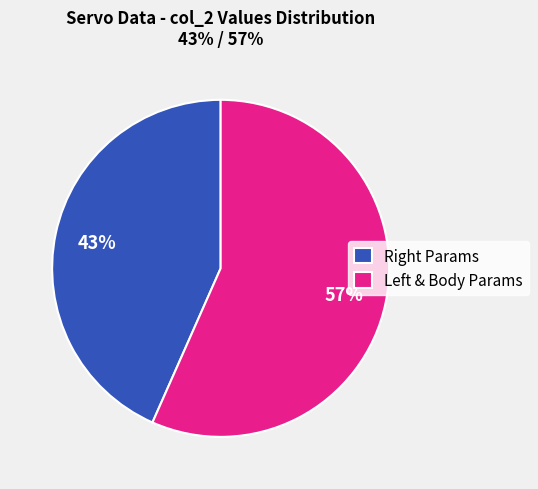

To the nearest percent, what is the average slice percentage?

50%